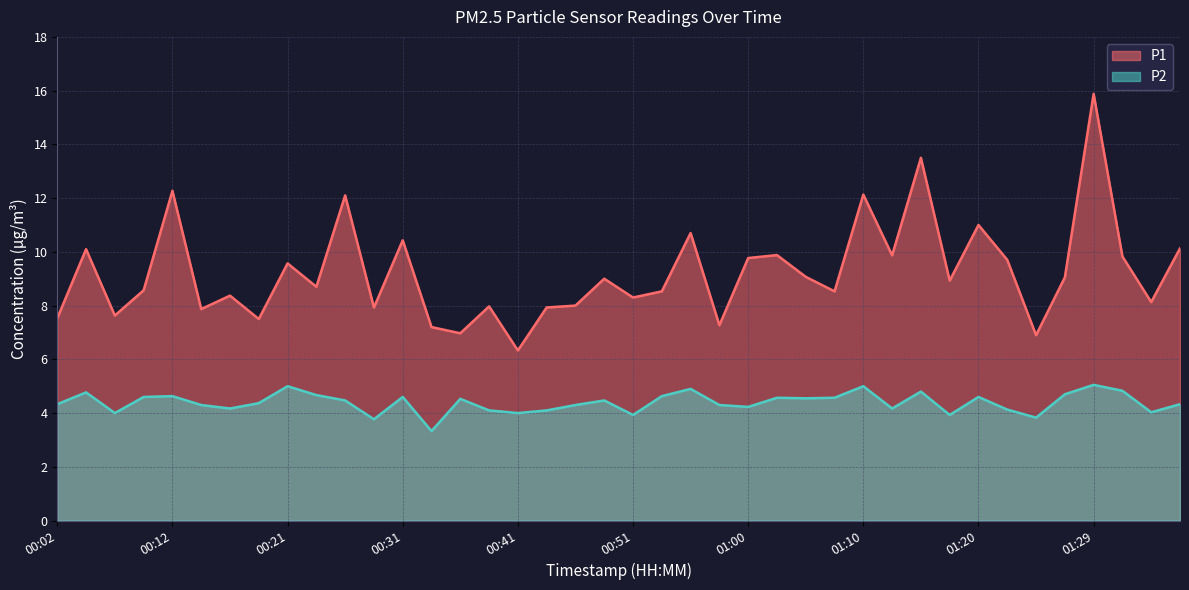

At which category does P1 reach its first local peak?

00:04